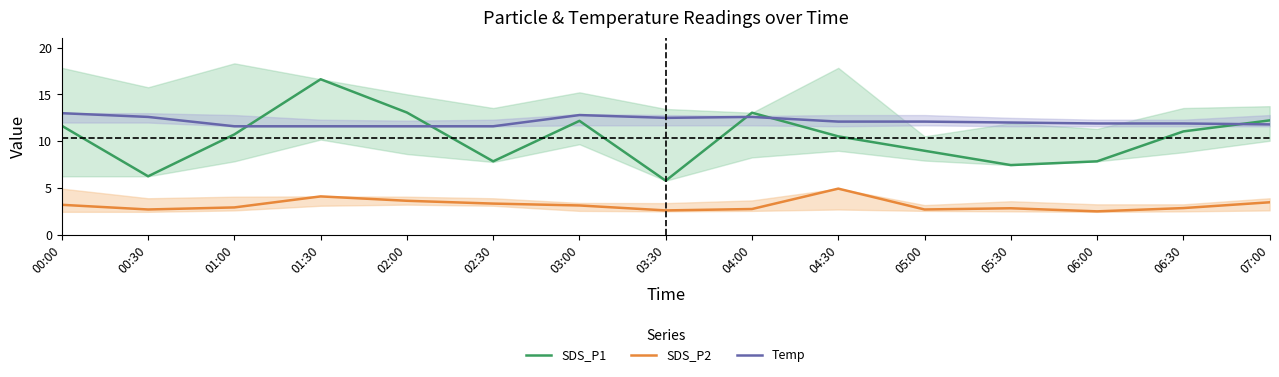

What are all the series names shown in the legend?

SDS_P1, SDS_P2, Temp